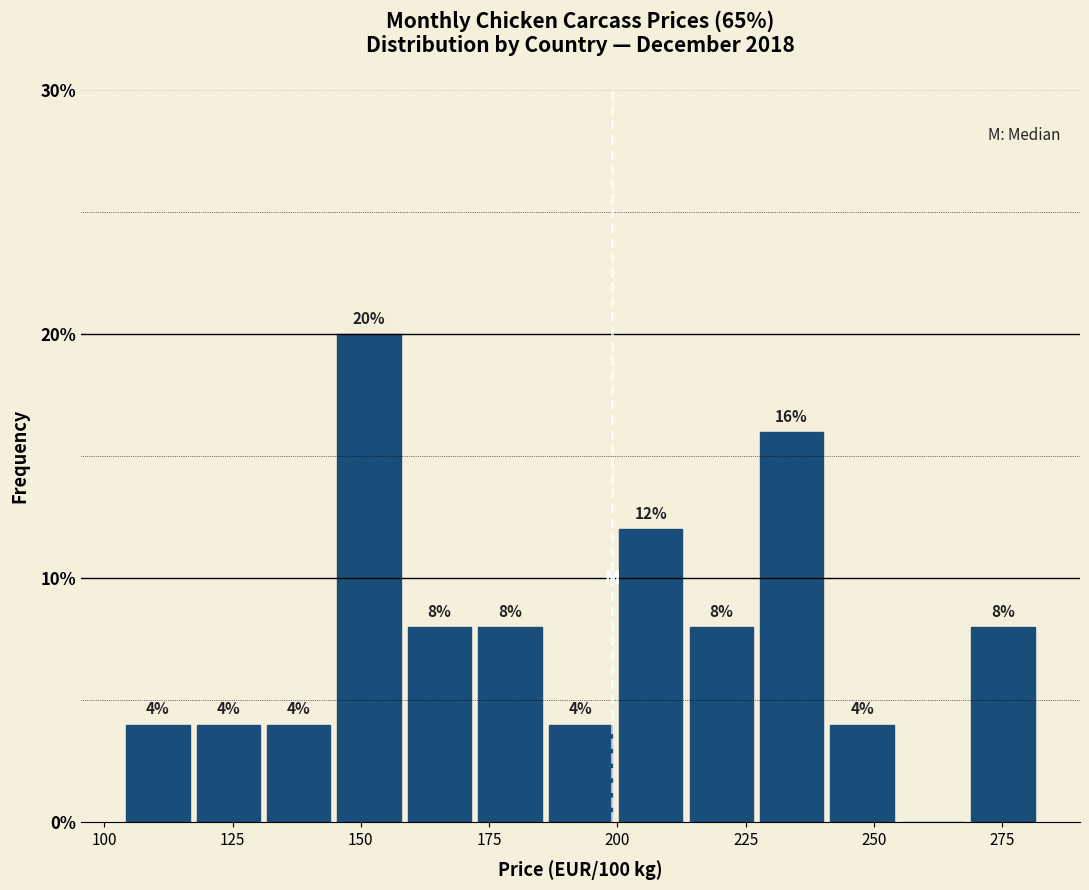

Read against the x-axis, roughly where is the centre of the tallest bar?

150